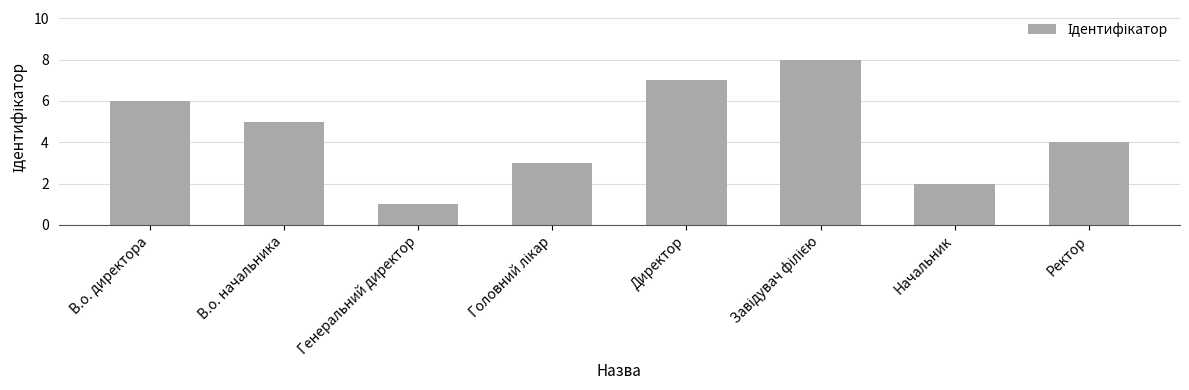

What is the maximum value shown in the chart?

8